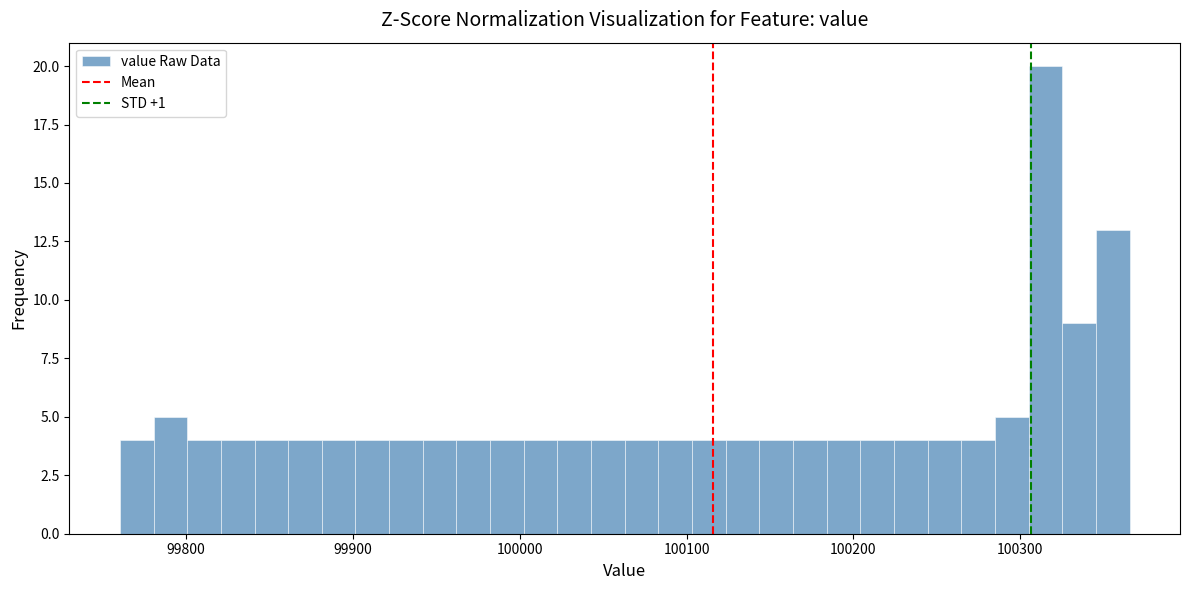

Read against the x-axis, roughly where is the centre of the tallest bar?

100310